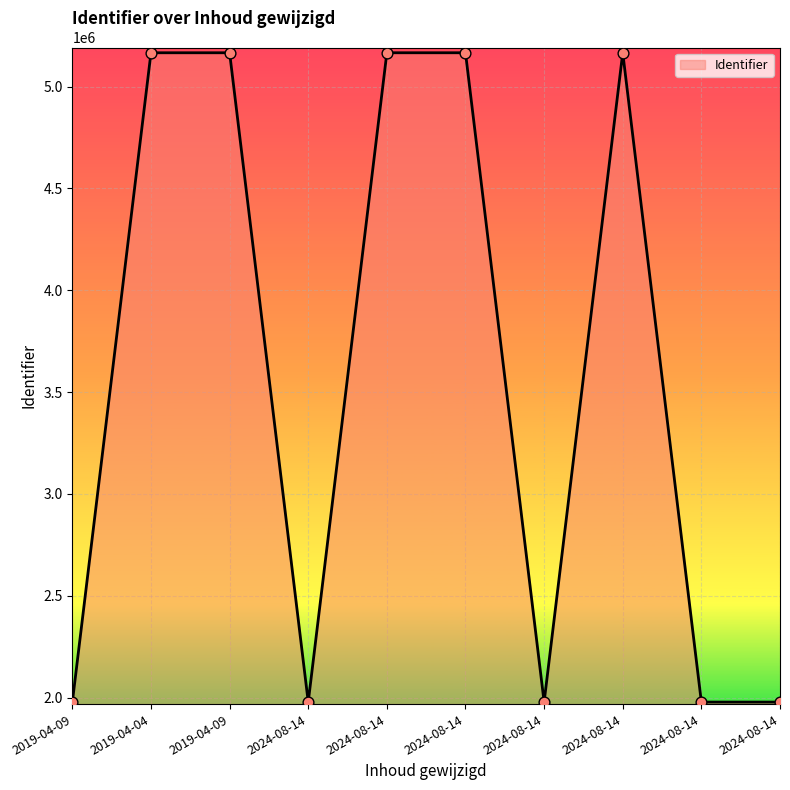

How many lines are shown in the chart?

1